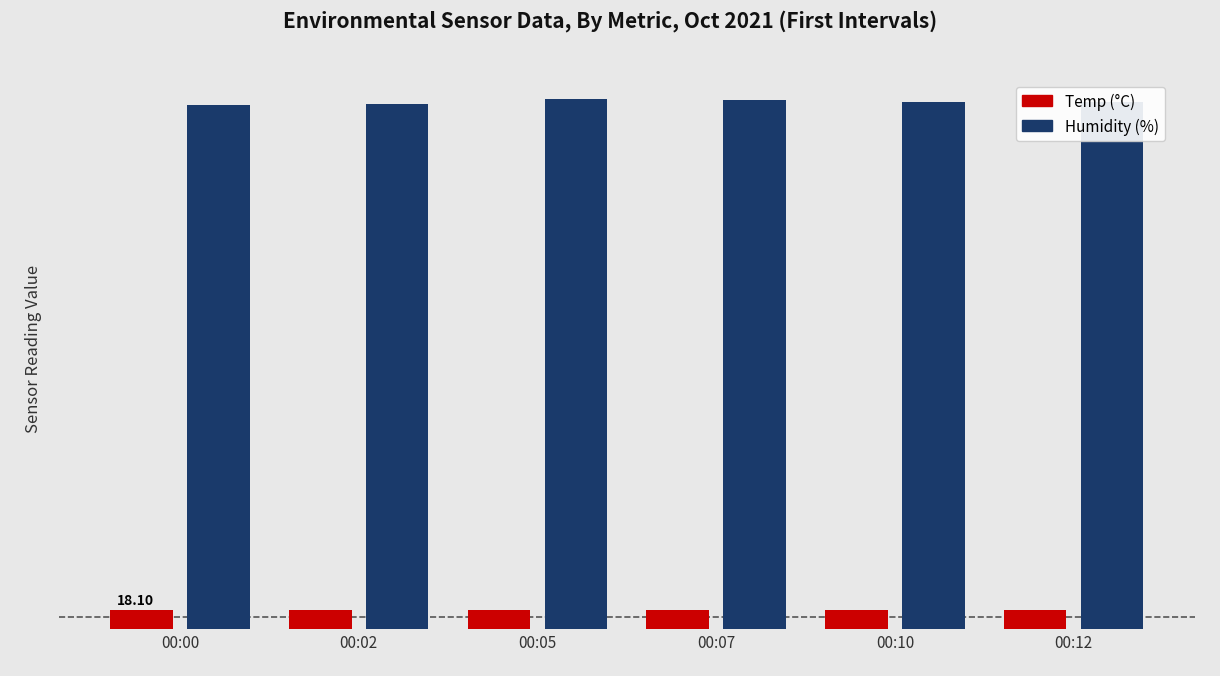

At which category is the sum across all series the highest?

00:05